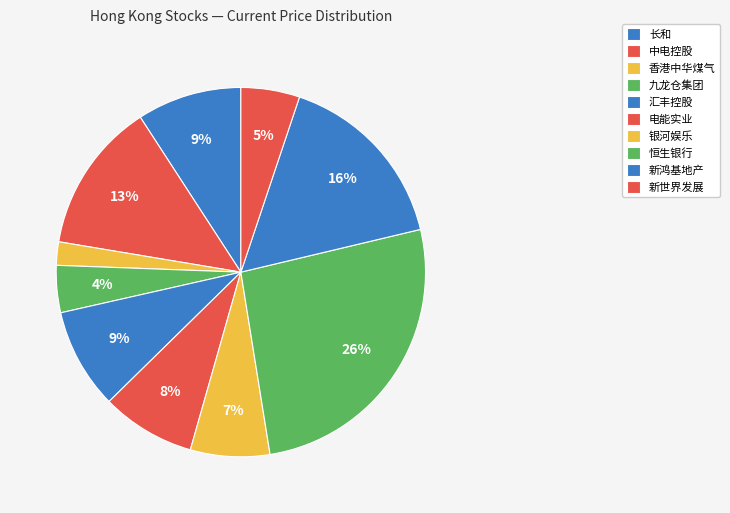

What is the total percentage of 香港中华煤气 and 长和?

11.2%